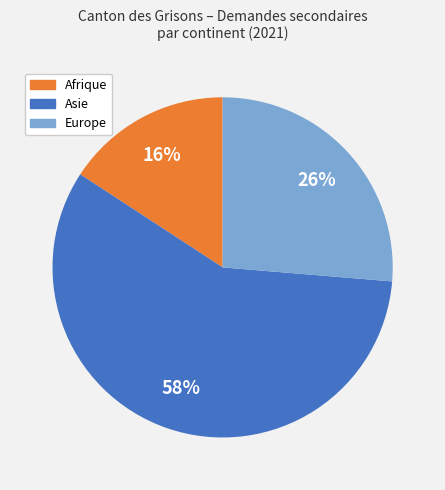

To the nearest percent, what portion does Europe represent?

26%